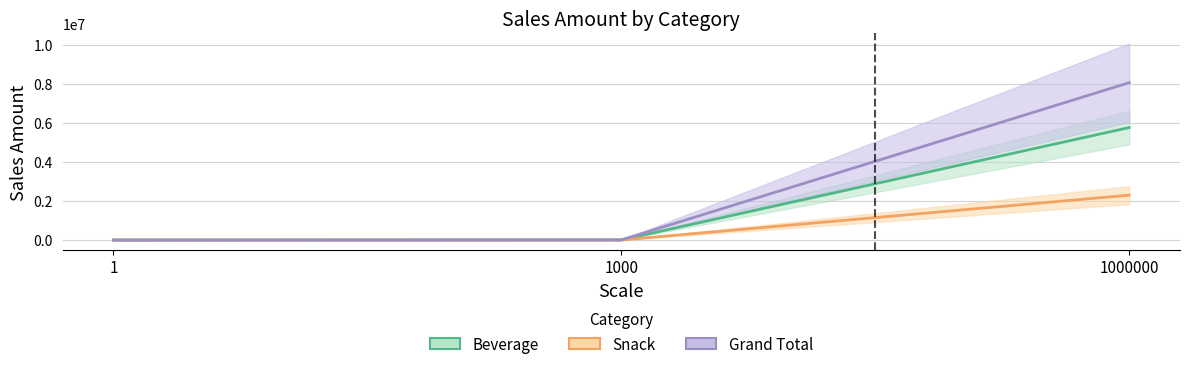

Which category has the highest value in the Beverage series?

1000000